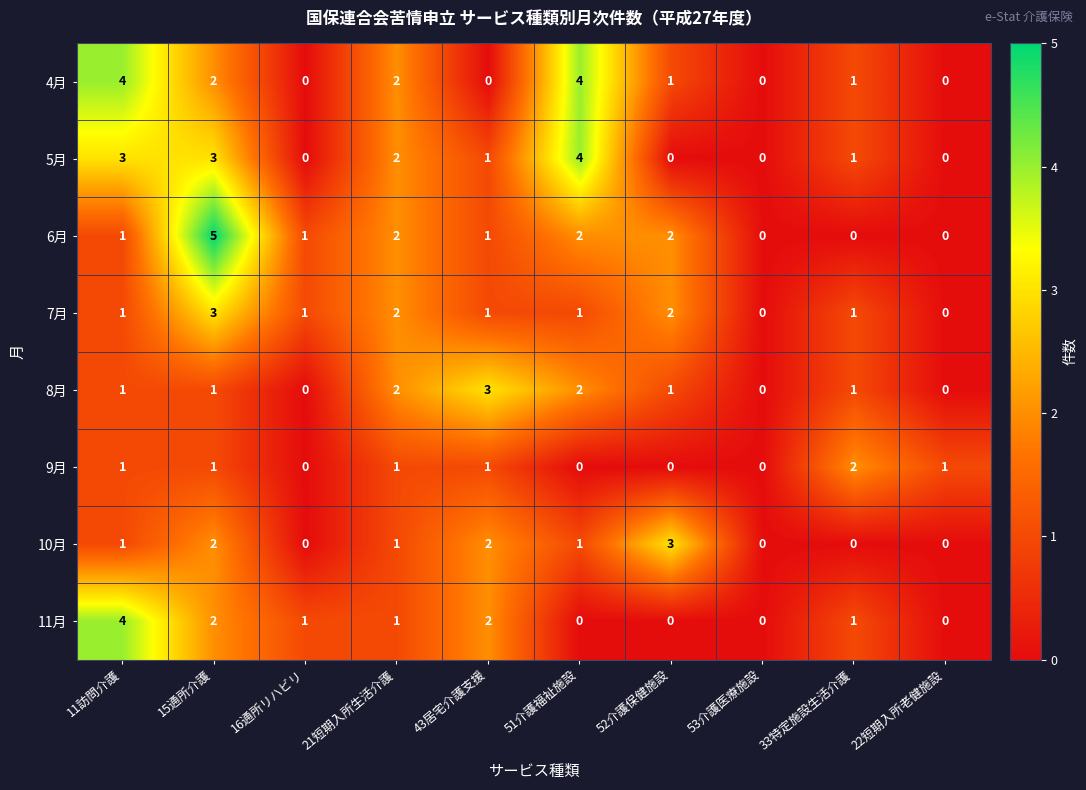

Which series has the widest spread of values?

6月